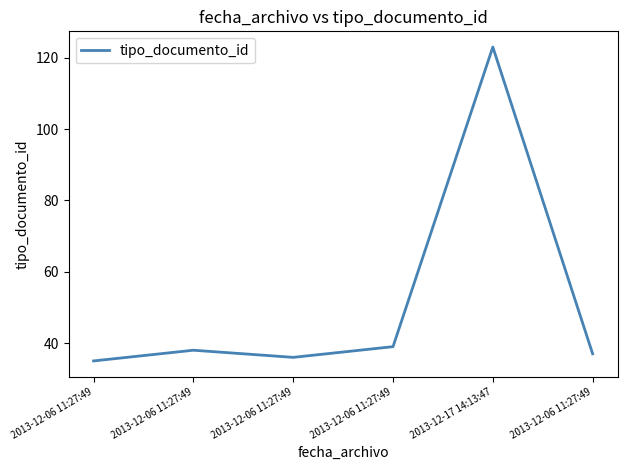

How many series are shown in this chart?

1